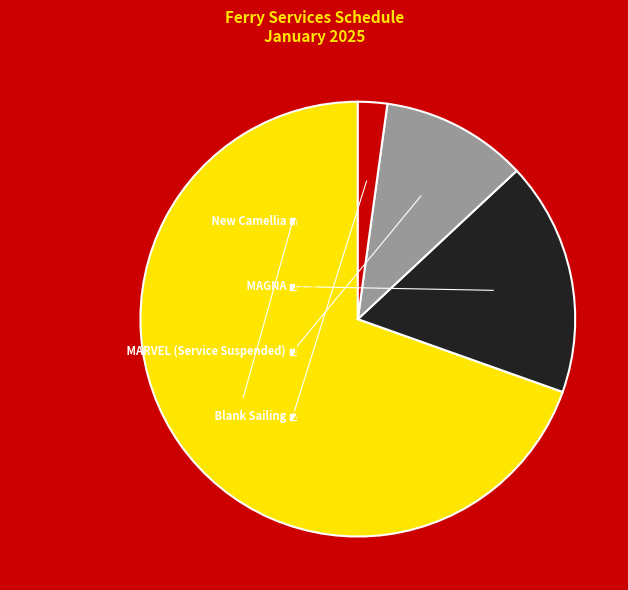

Is it true that MARVEL (Service Suspended) is 2% of the pie?

False